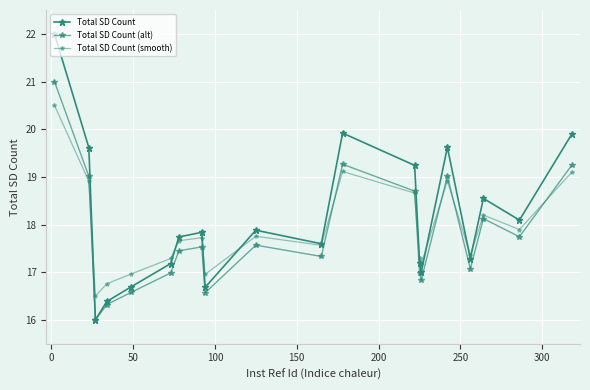

How many lines are shown in the chart?

3